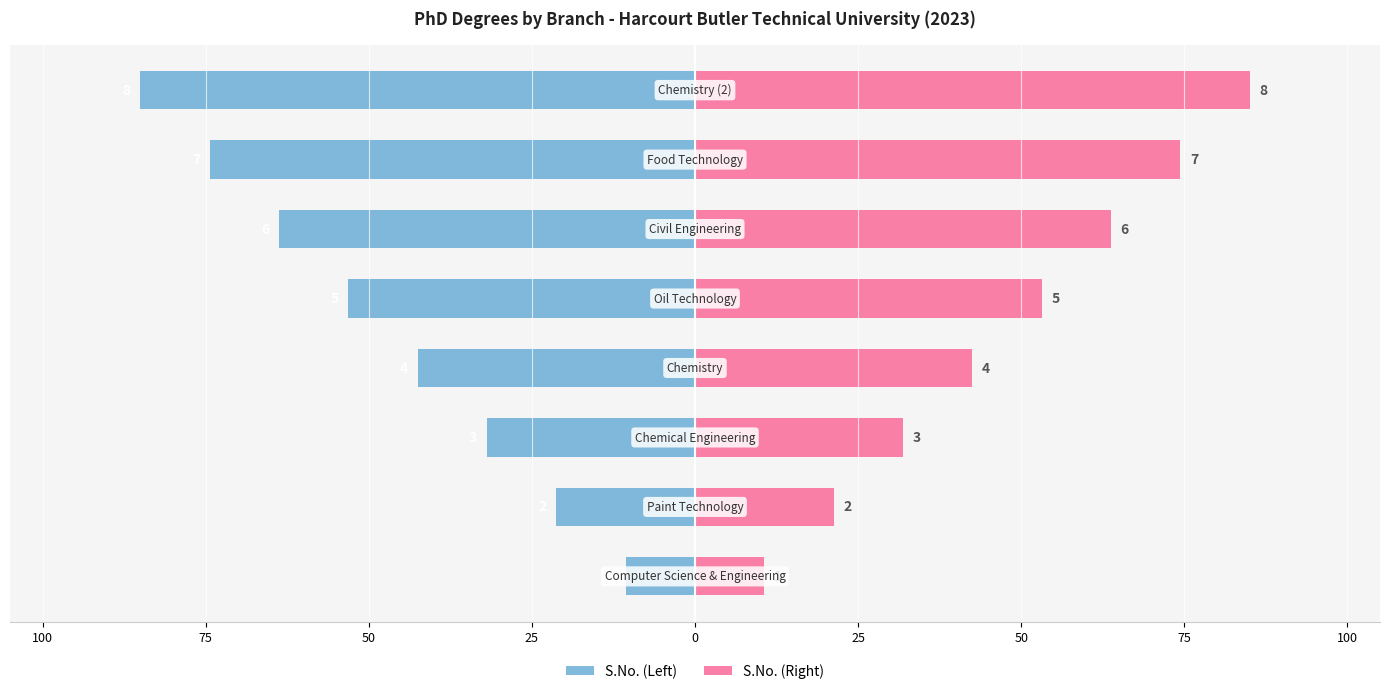

How many bars are there in each group?

2